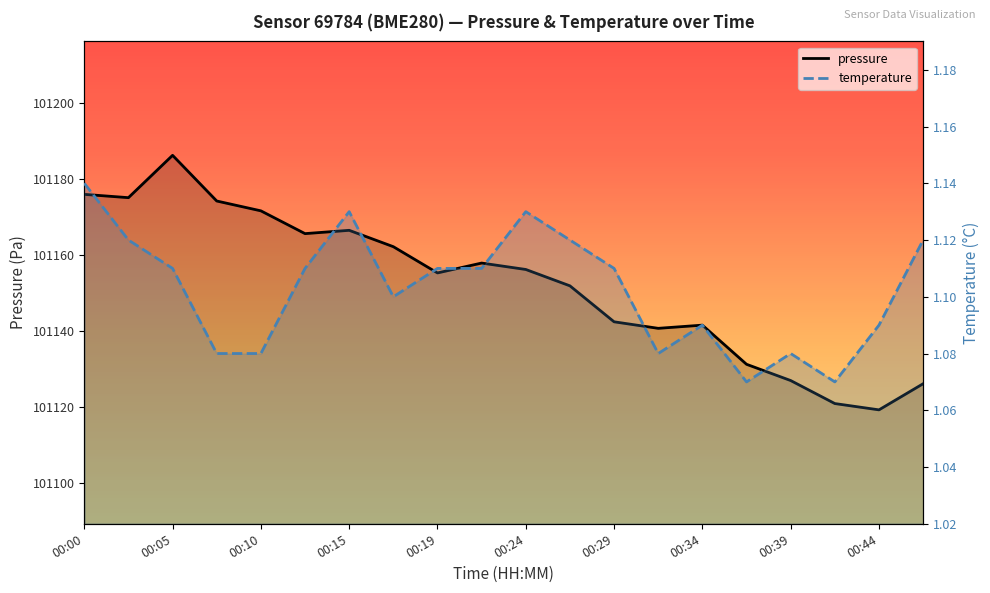

True or false: pressure and temperature intersect in this chart.

False